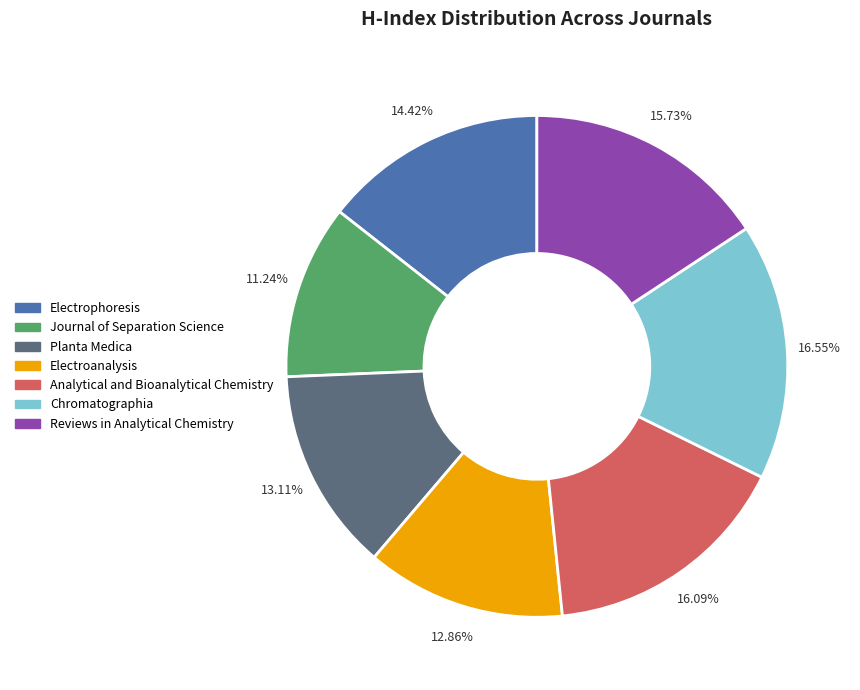

The Planta Medica slice represents 13% of the pie. True or false?

True